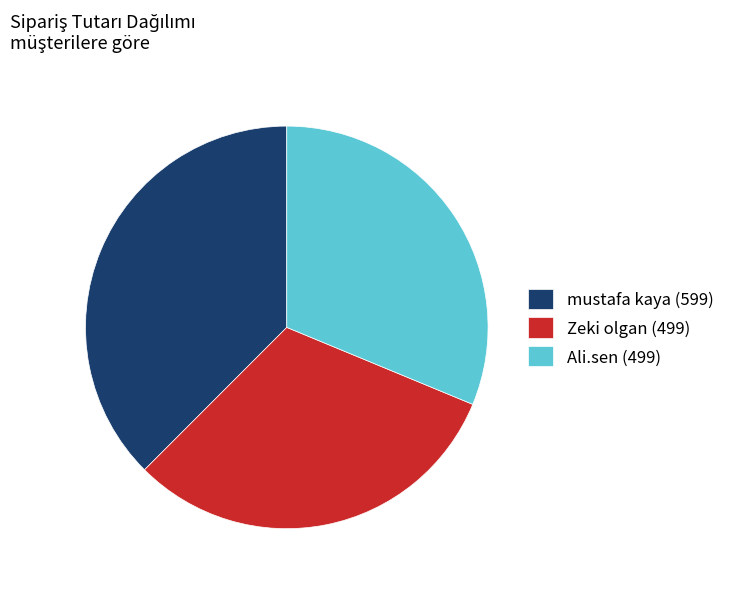

Is it true that Zeki olgan is 31% of the pie?

True